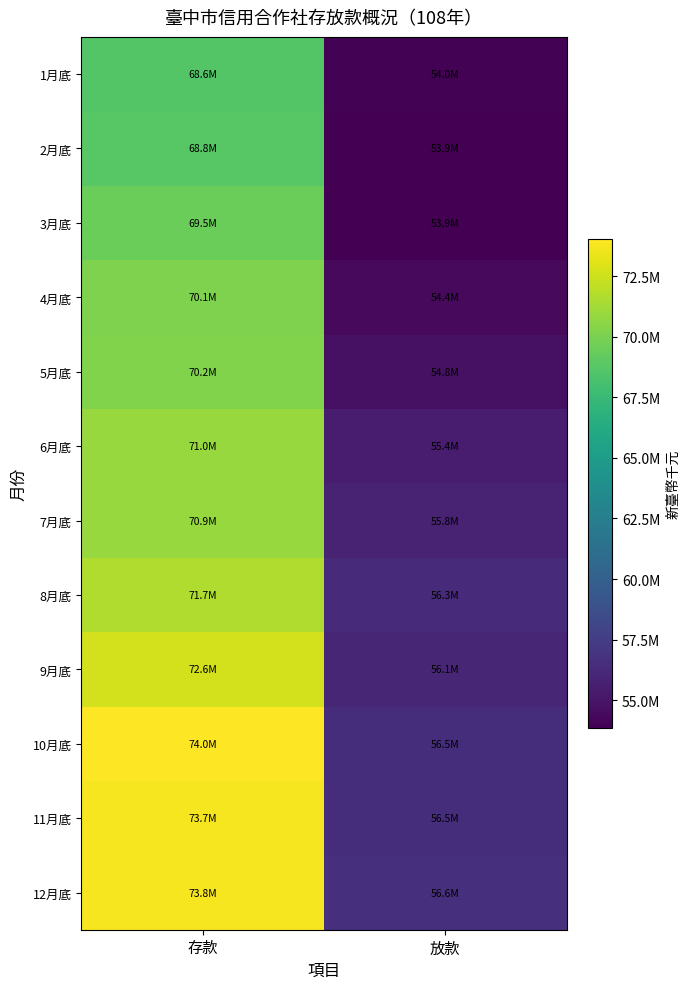

Rank the series at 存款 from highest to lowest value.

10月底, 12月底, 11月底, 9月底, 8月底, 6月底, 7月底, 5月底, 4月底, 3月底, 2月底, 1月底